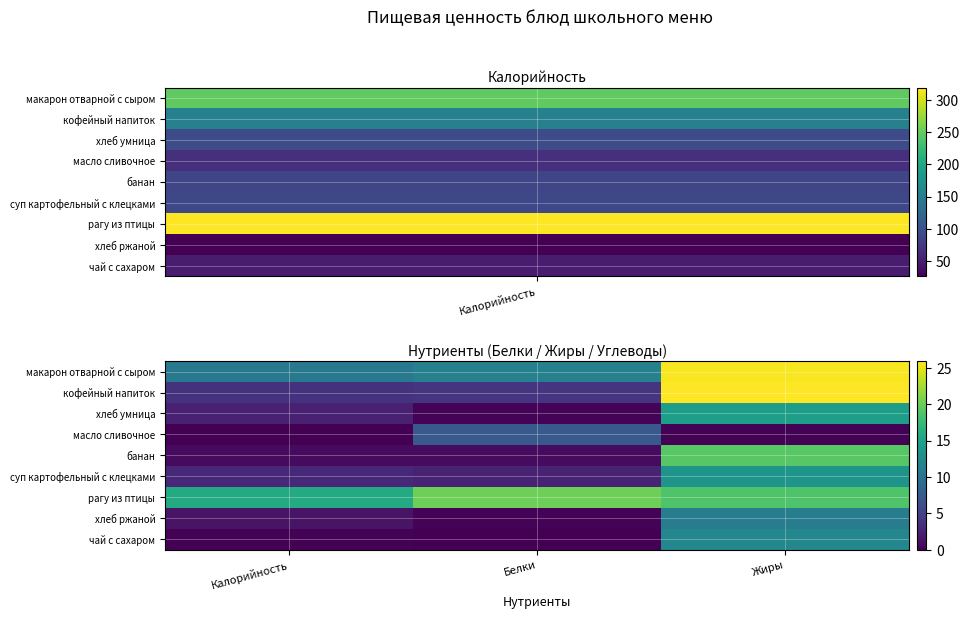

What is the difference between the highest and lowest values at Калорийность?

15.8